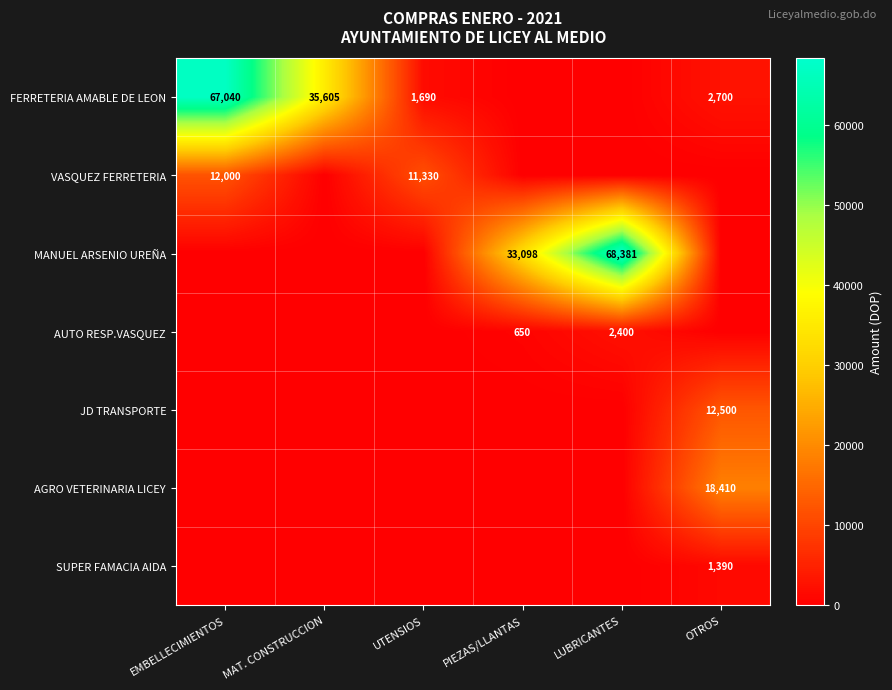

True or false: AGRO VETERINARIA LICEY has a value of 7016 at OTROS.

False